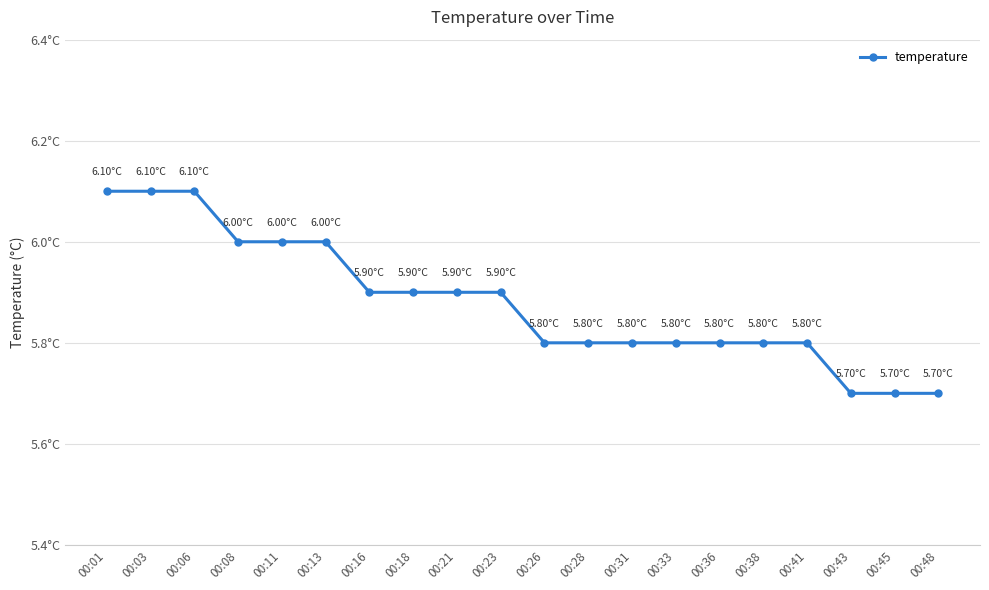

Rank the categories by value from highest to lowest.

00:01, 00:03, 00:06, 00:08, 00:11, 00:13, 00:16, 00:18, 00:21, 00:23, 00:26, 00:28, 00:31, 00:33, 00:36, 00:38, 00:41, 00:43, 00:45, 00:48